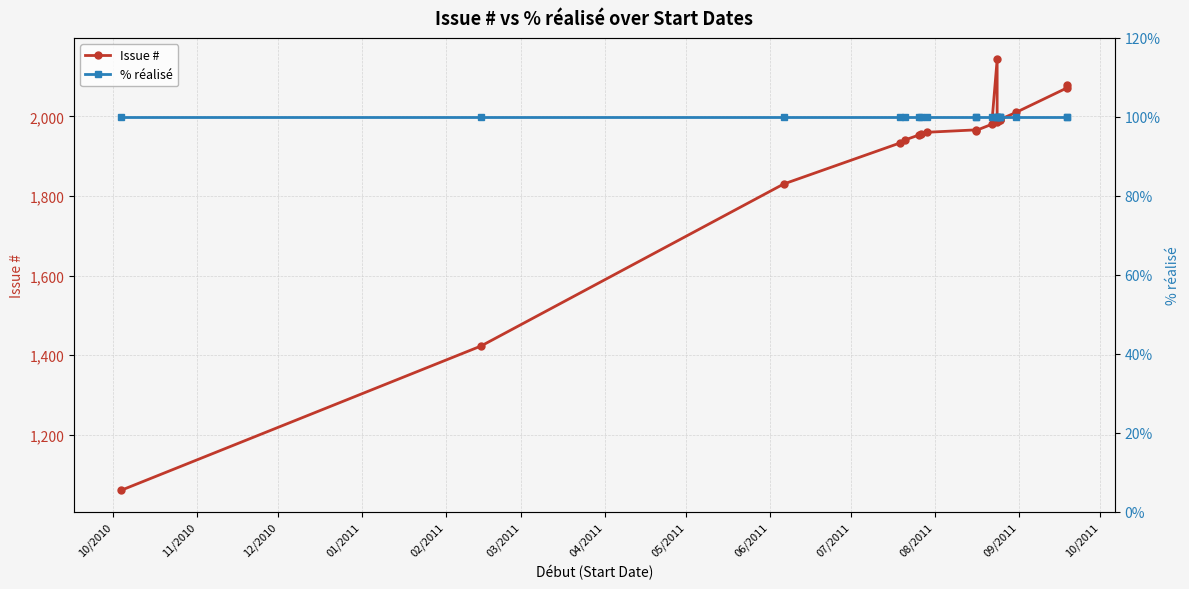

Which series has the largest range (max minus min)?

Issue #